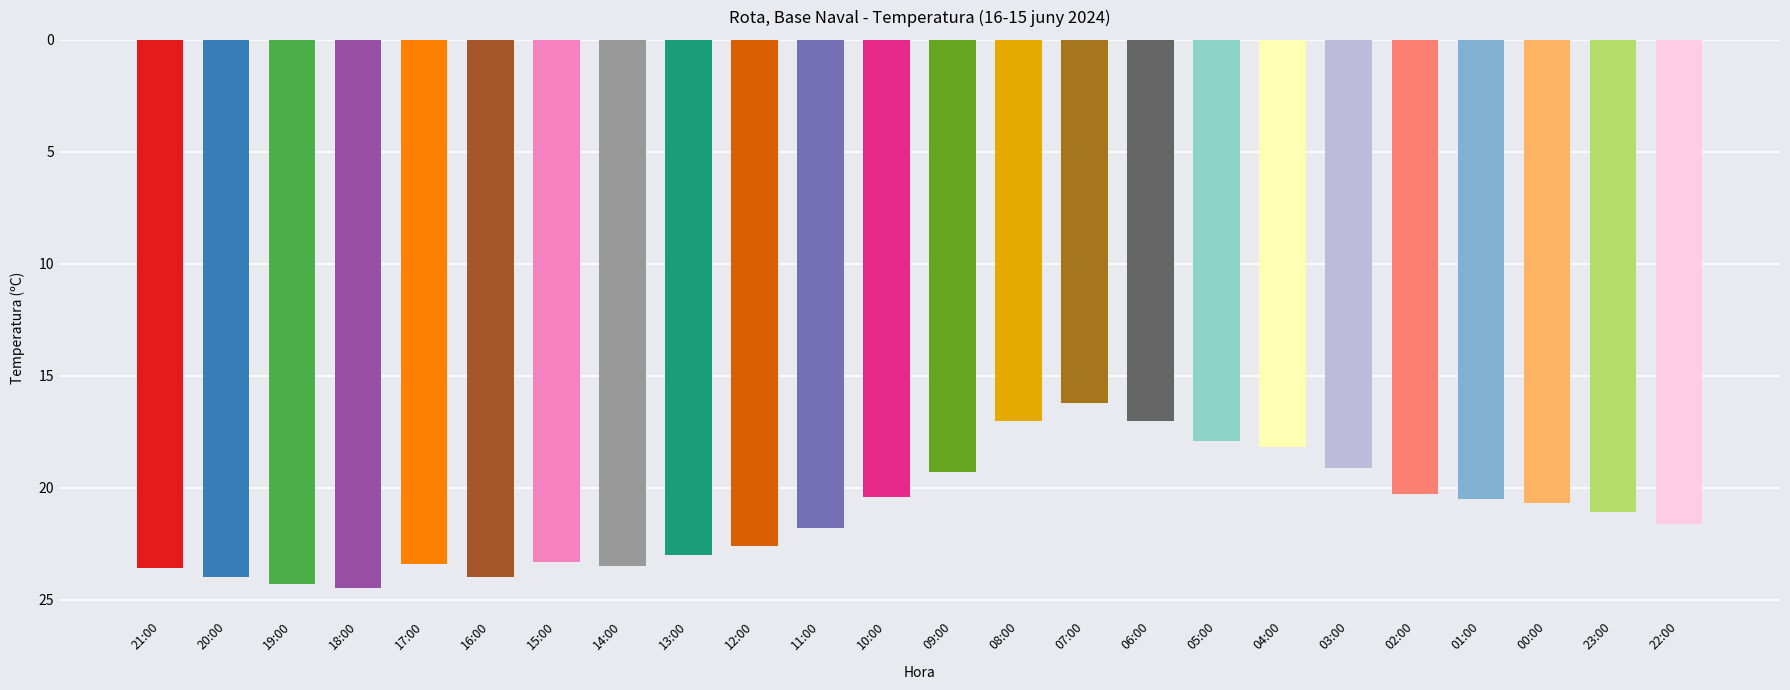

True or false: the data shows 21.8 at 11:00.

True